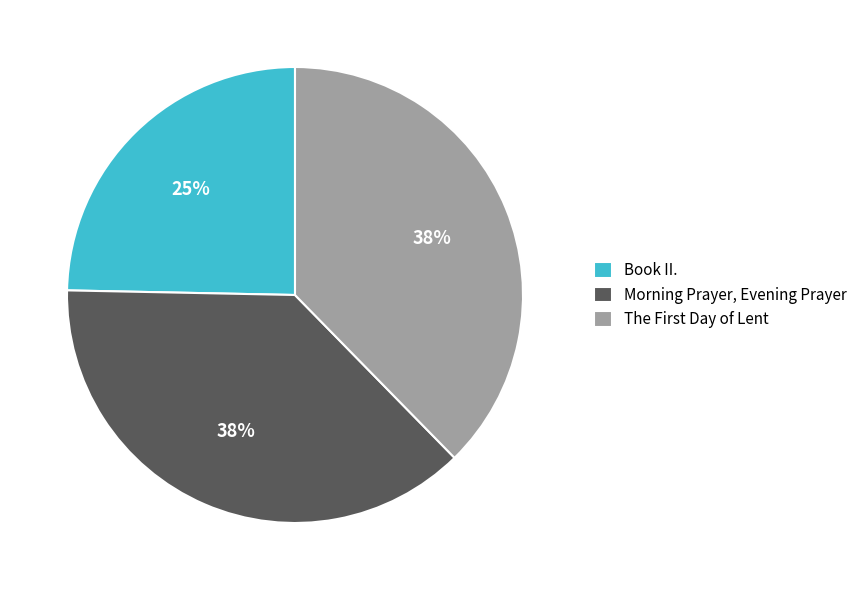

Count the number of slices in the pie.

3